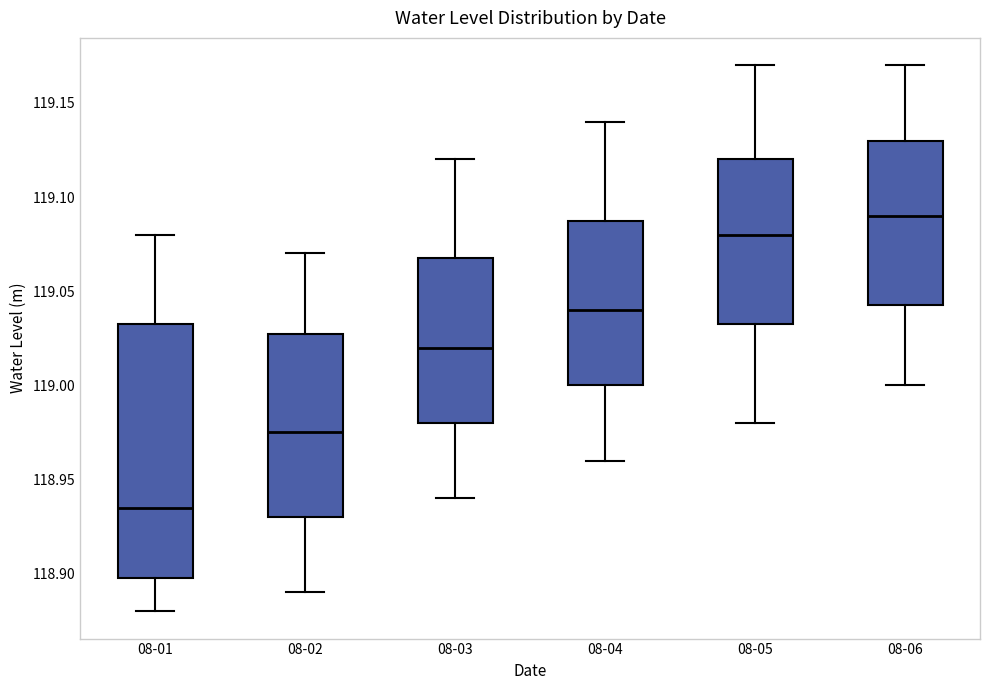

Where is the lower edge of the box for 08-05 on the y-axis? The values are not printed on the chart, so give them approximately, as read against the axis.

119.035